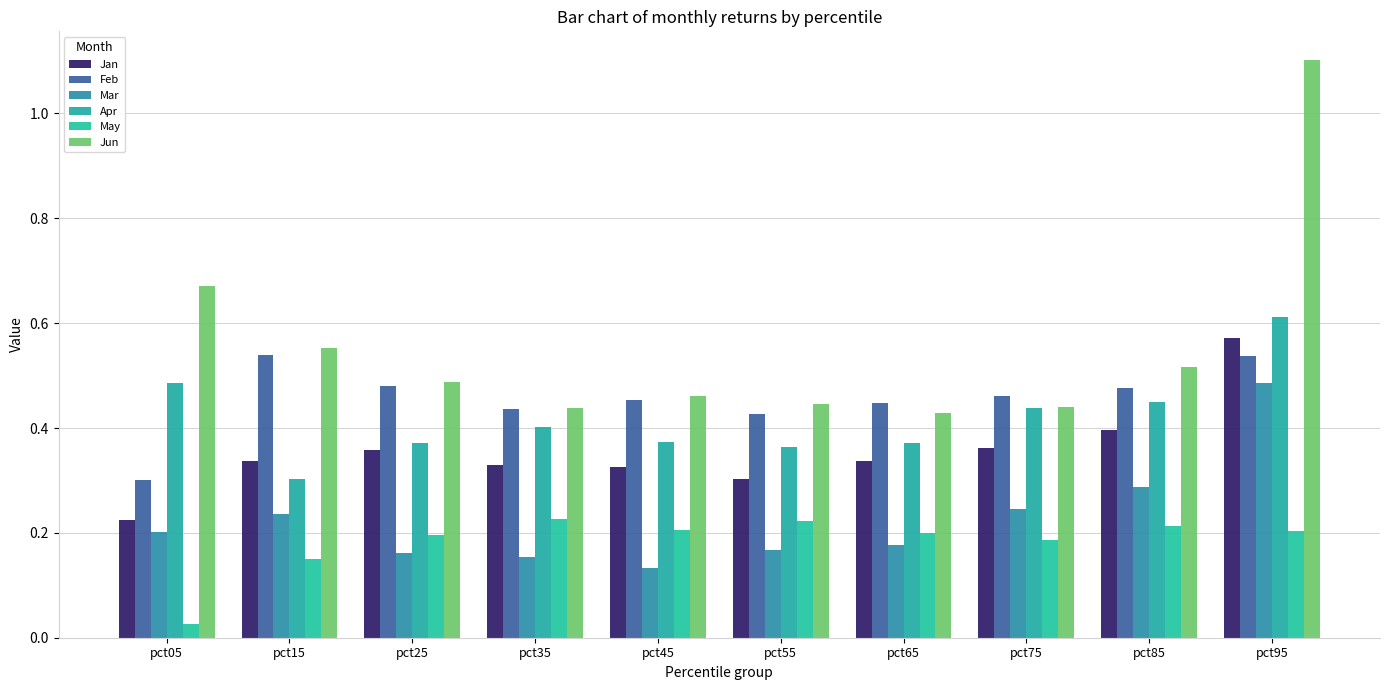

Rank the series by their maximum value, from highest to lowest.

Jun, Apr, Jan, Feb, Mar, May